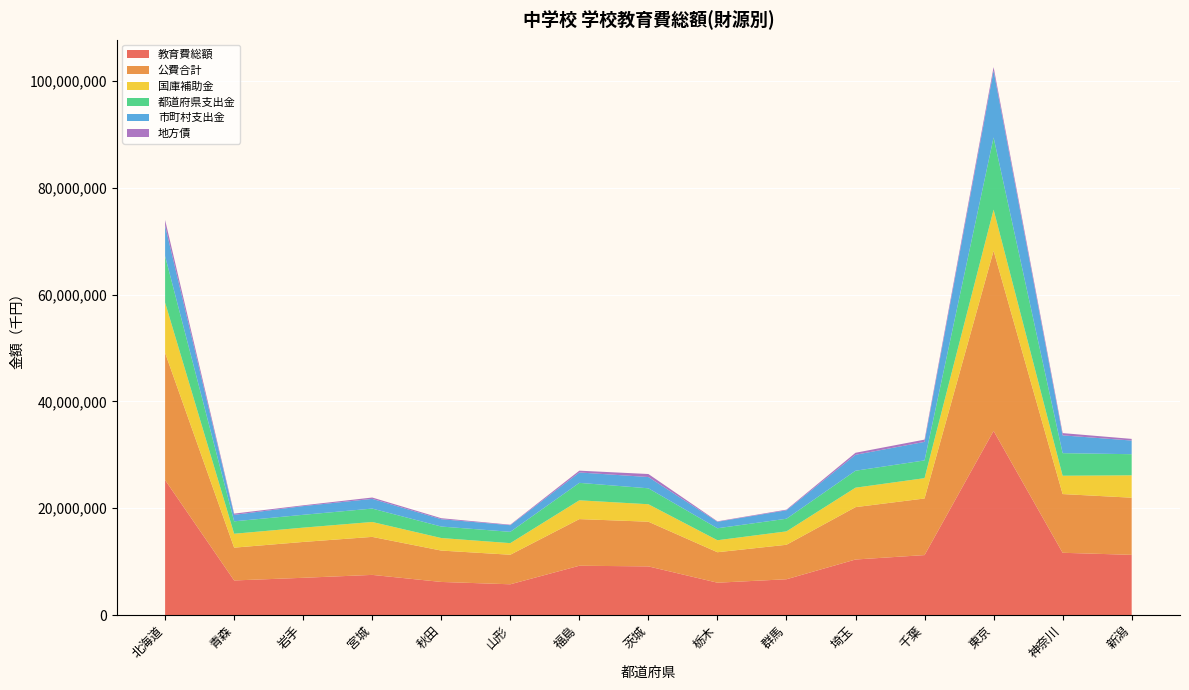

Reading left to right, transcribe all the data shown in this chart.

教育費総額: 北海道=25271702	青森=6472239	岩手=6969064	宮城=7512432	秋田=6191618	山形=5753858	福島=9226098	茨城=9104591	栃木=6051637	群馬=6695589	埼玉=10392986	千葉=11222812	東京=34475592	神奈川=11653247	新潟=11266194
公費合計: 北海道=23809229	青森=6142369	岩手=6711446	宮城=7117241	秋田=5874676	山形=5532518	福島=8732624	茨城=8366209	栃木=5703426	群馬=6455344	埼玉=9804622	千葉=10597506	東京=33722766	神奈川=10993256	新潟=10701170
国庫補助金: 北海道=9419777	青森=2601922	岩手=2679411	宮城=2791228	秋田=2349111	山形=2172368	福島=3519595	茨城=3272059	栃木=2248104	群馬=2508884	埼玉=3644855	千葉=3807051	東京=7704549	神奈川=3432191	新潟=4191522
都道府県支出金: 北海道=8692332	青森=2325903	岩手=2402935	宮城=2505991	秋田=2150759	山形=2116277	福島=3266676	茨城=2983240	栃木=2241483	群馬=2366446	埼玉=3174162	千葉=3319634	東京=13514455	神奈川=4228599	新潟=3950760
市町村支出金: 北海道=5697120	青森=1214544	岩手=1629100	宮城=1820022	秋田=1374806	山形=1243873	福島=1946353	茨城=2110910	栃木=1213839	群馬=1580014	埼玉=2985605	千葉=3470821	東京=12503762	神奈川=3332466	新潟=2558888
地方債: 北海道=1074291	青森=230713	岩手=147058	宮城=252705	秋田=184059	山形=92835	福島=335602	茨城=563957	栃木=85342	群馬=122200	埼玉=378500	千葉=425169	東京=669634	神奈川=422328	新潟=308173